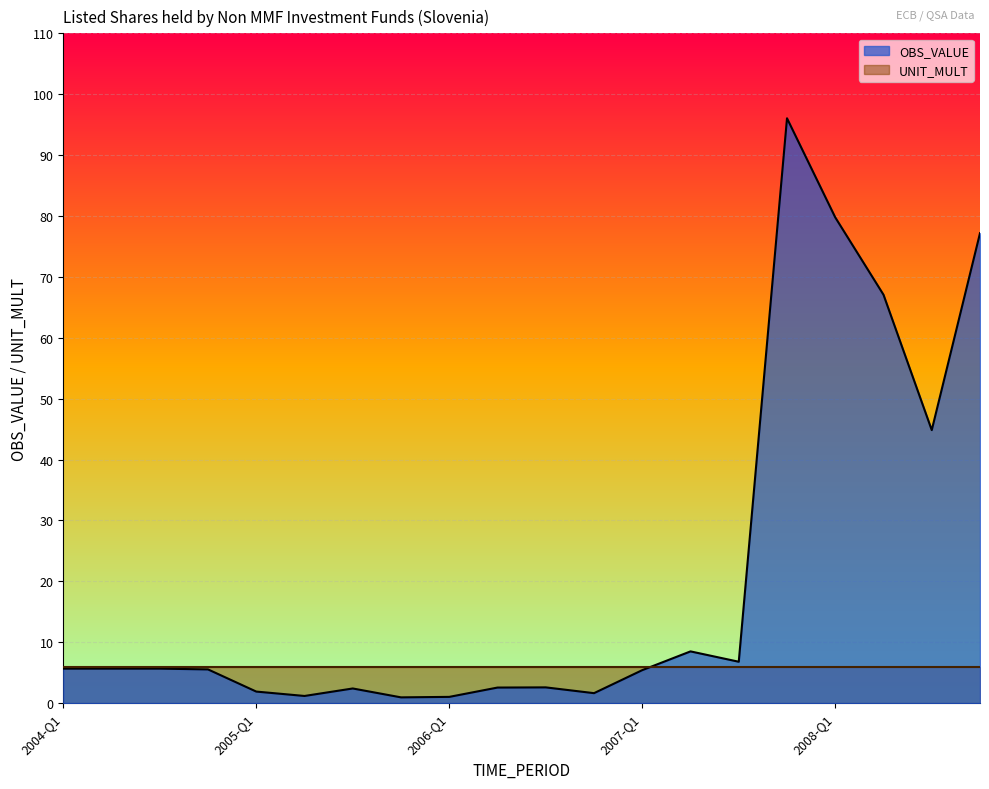

List the labels in order of value, smallest first.

2005-Q4, 2006-Q1, 2005-Q2, 2006-Q4, 2005-Q1, 2005-Q3, 2006-Q2, 2006-Q3, 2007-Q1, 2004-Q4, 2004-Q1, 2004-Q2, 2004-Q3, 2007-Q3, 2007-Q2, 2008-Q3, 2008-Q2, 2008-Q4, 2008-Q1, 2007-Q4